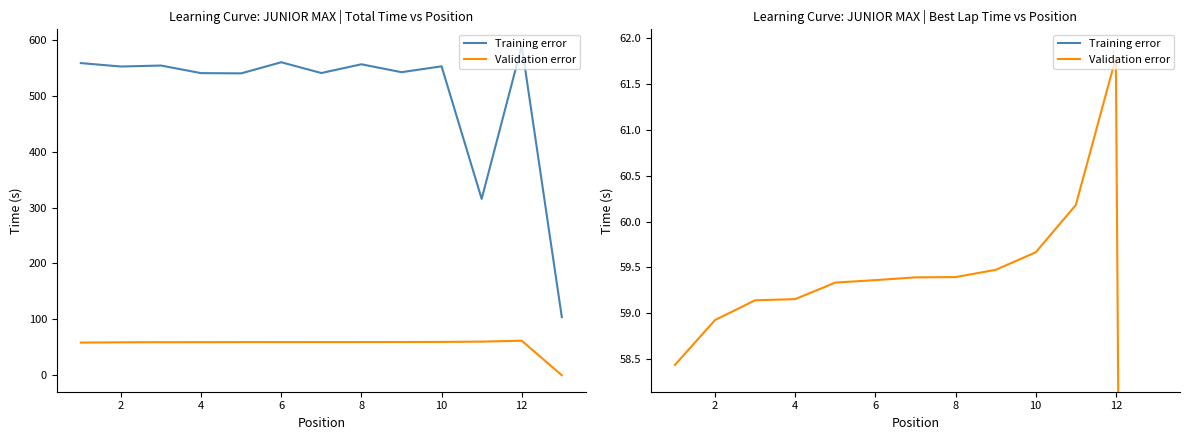

True or false: Training error and Validation error intersect in this chart.

False